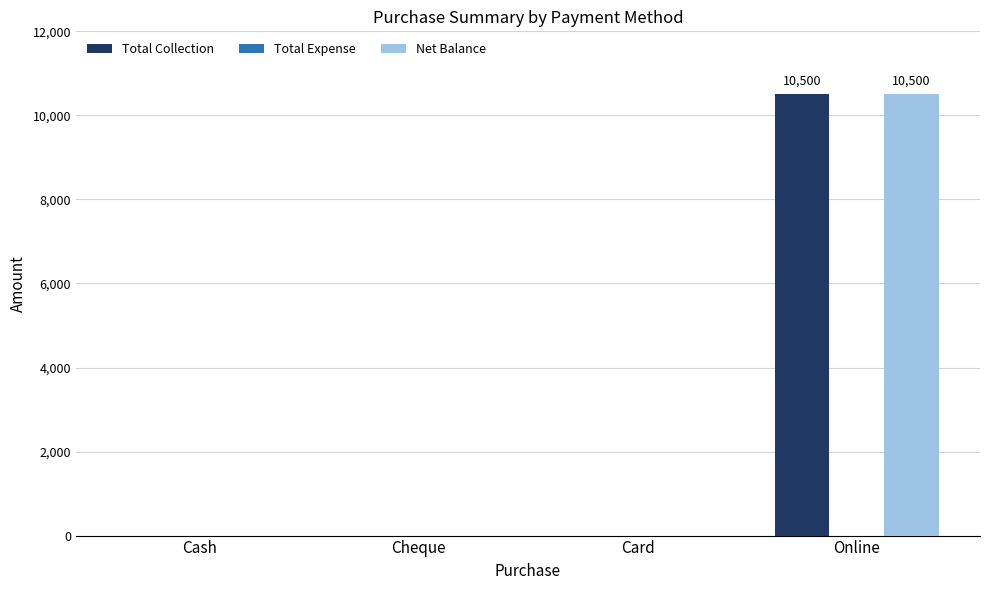

What is the highest value of the Total Collection series?

10500